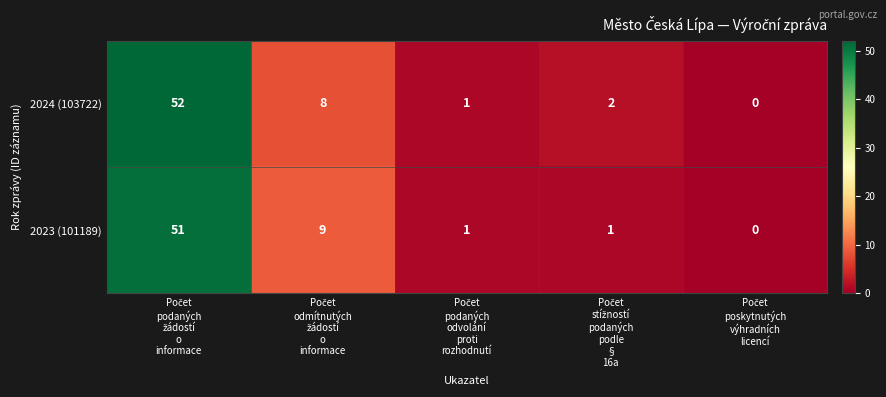

Reading left to right, extract all data points from this chart.

2024 (103722): 52	8	1	2	0
2023 (101189): 51	9	1	1	0